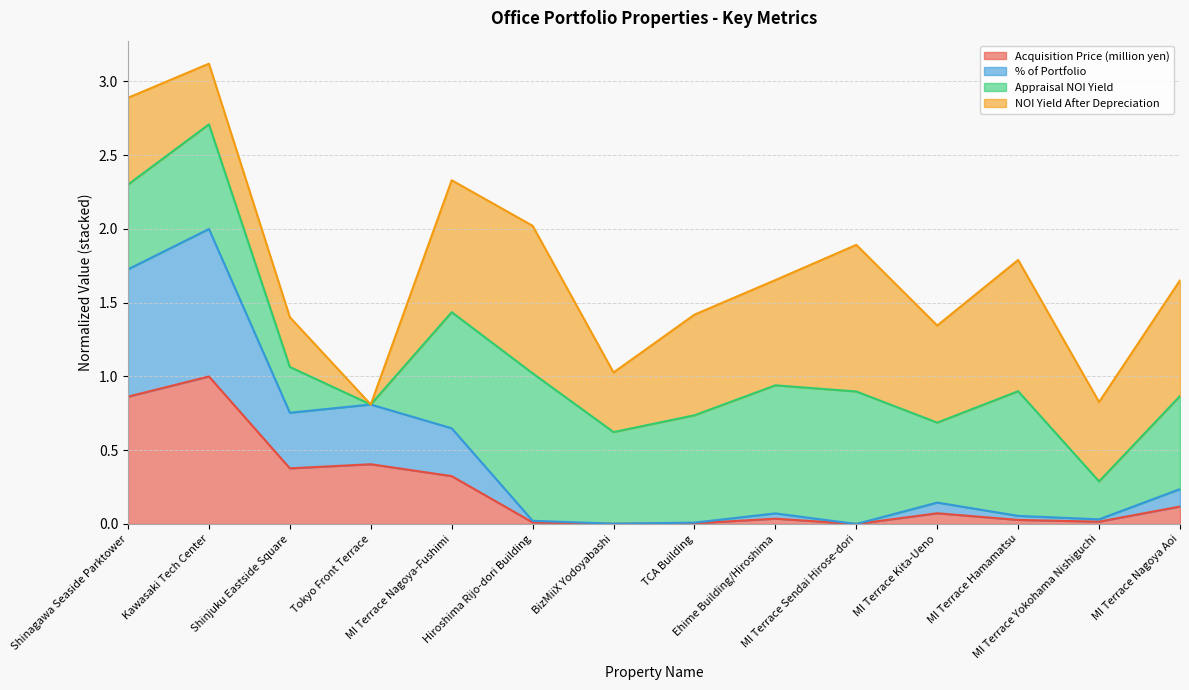

What is the maximum value for Acquisition Price (million yen)?

1.0